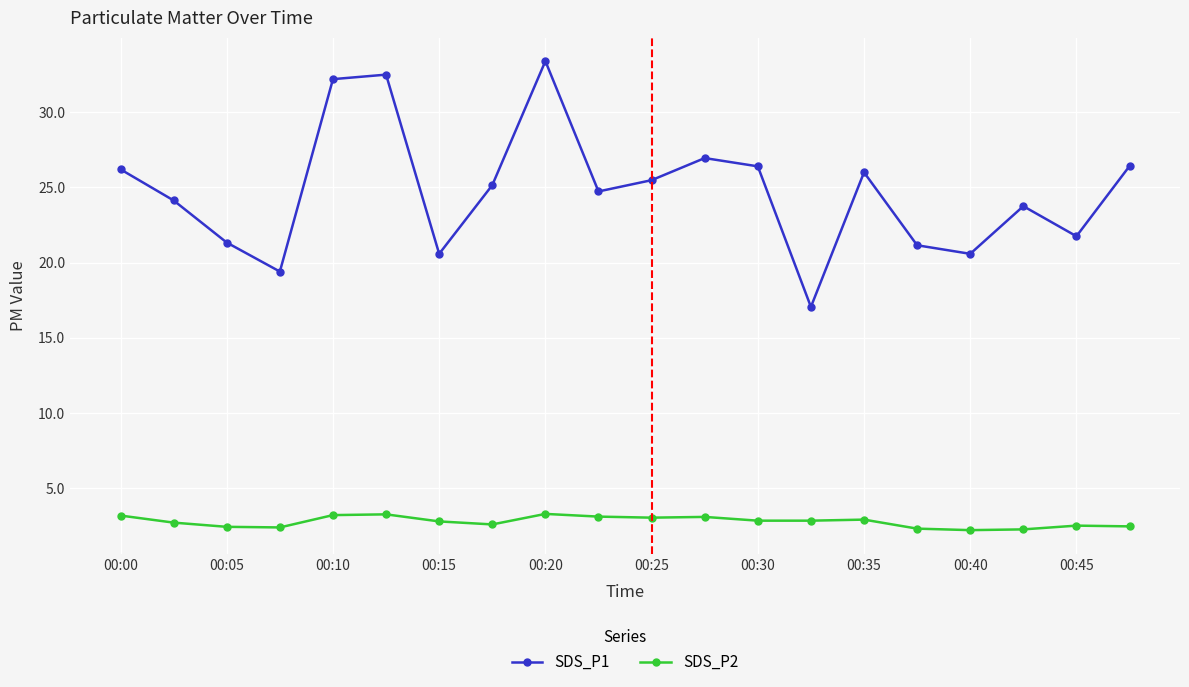

What are all the series names shown in the legend?

SDS_P1, SDS_P2